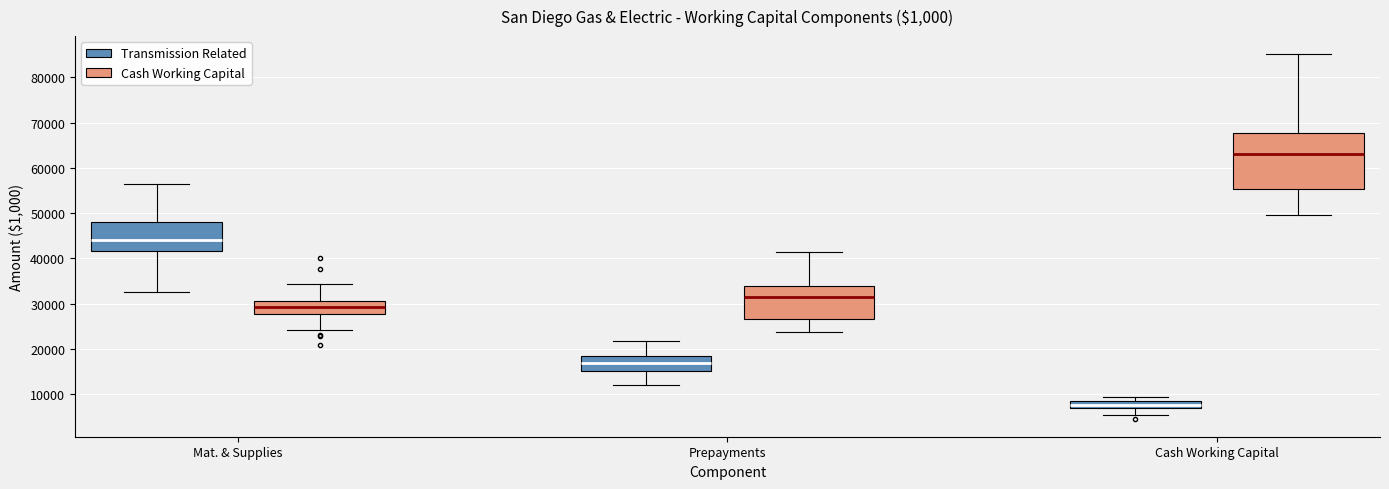

Comparing the boxes themselves (not the whiskers), which one is the tallest?

Cash Working Capital (Cash Working Capital)